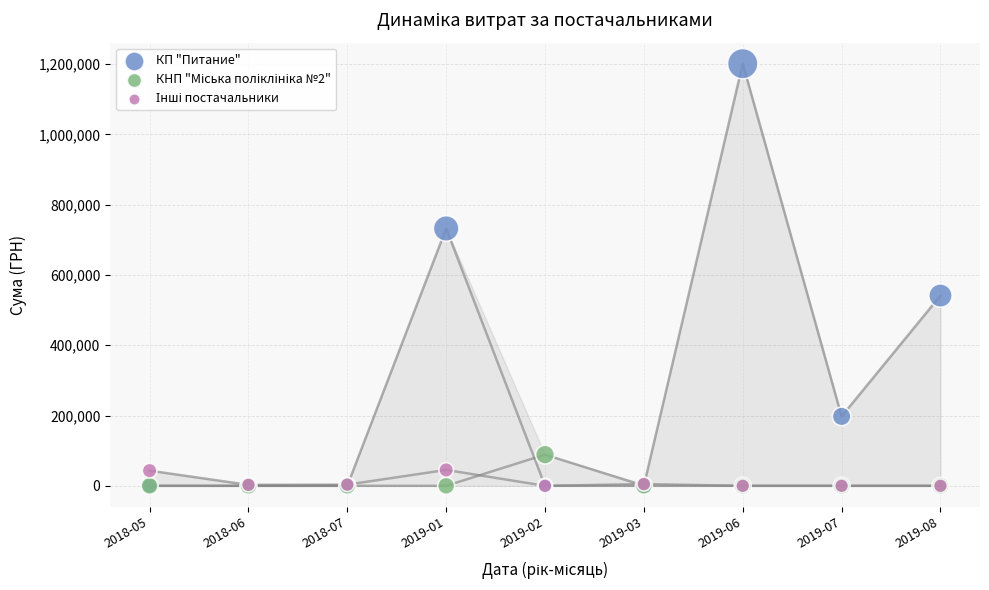

In the КП "Питание" series, what Y value is closest to 600578?

541312.8